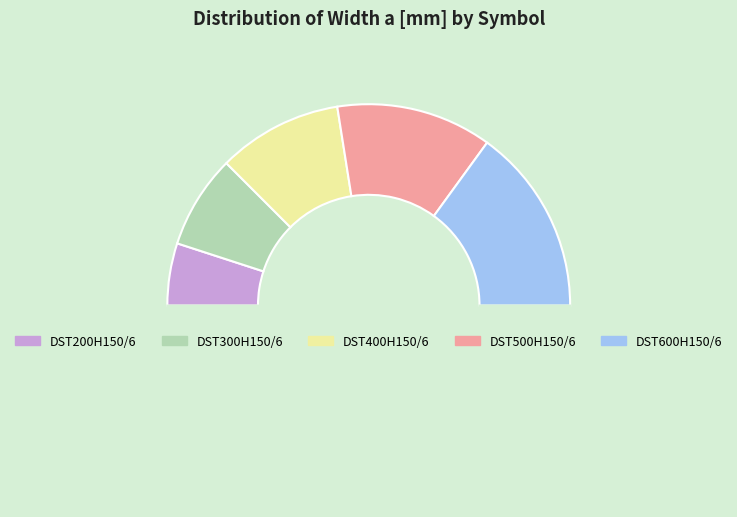

How many segments does this pie chart have?

6